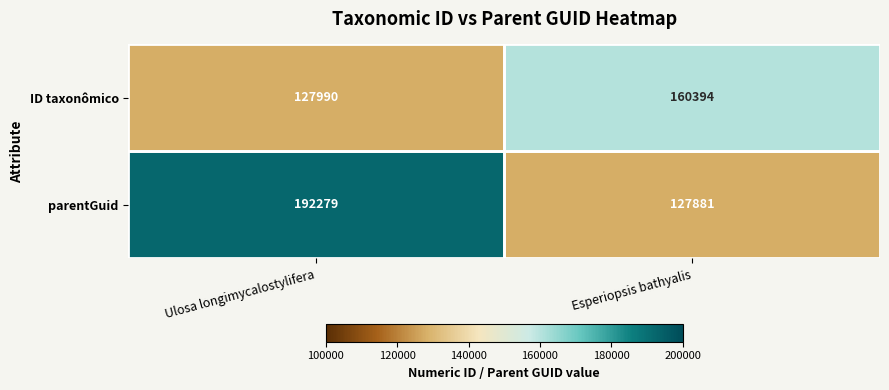

The value of ID taxonômico at Esperiopsis bathyalis is 67953. True or false?

False